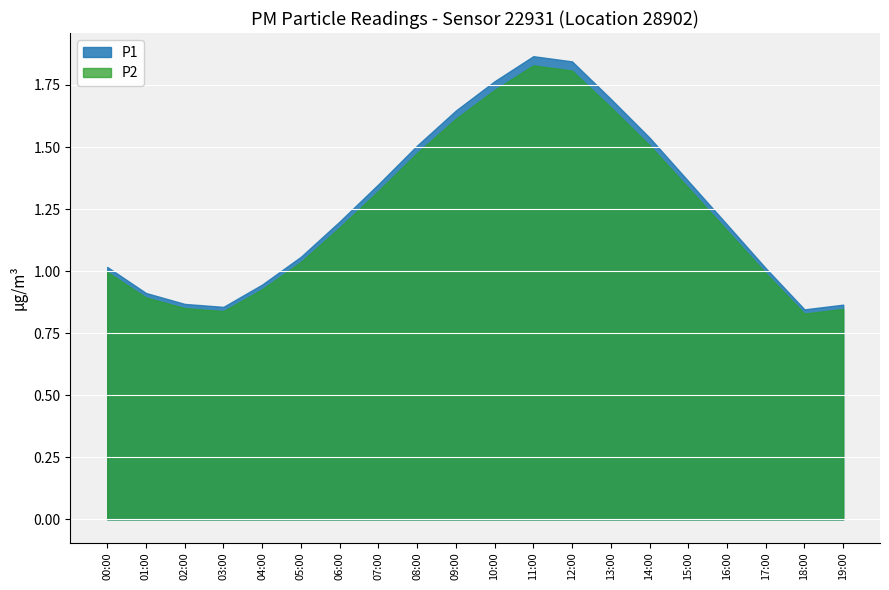

True or false: P1 and P2 cross at least once.

False